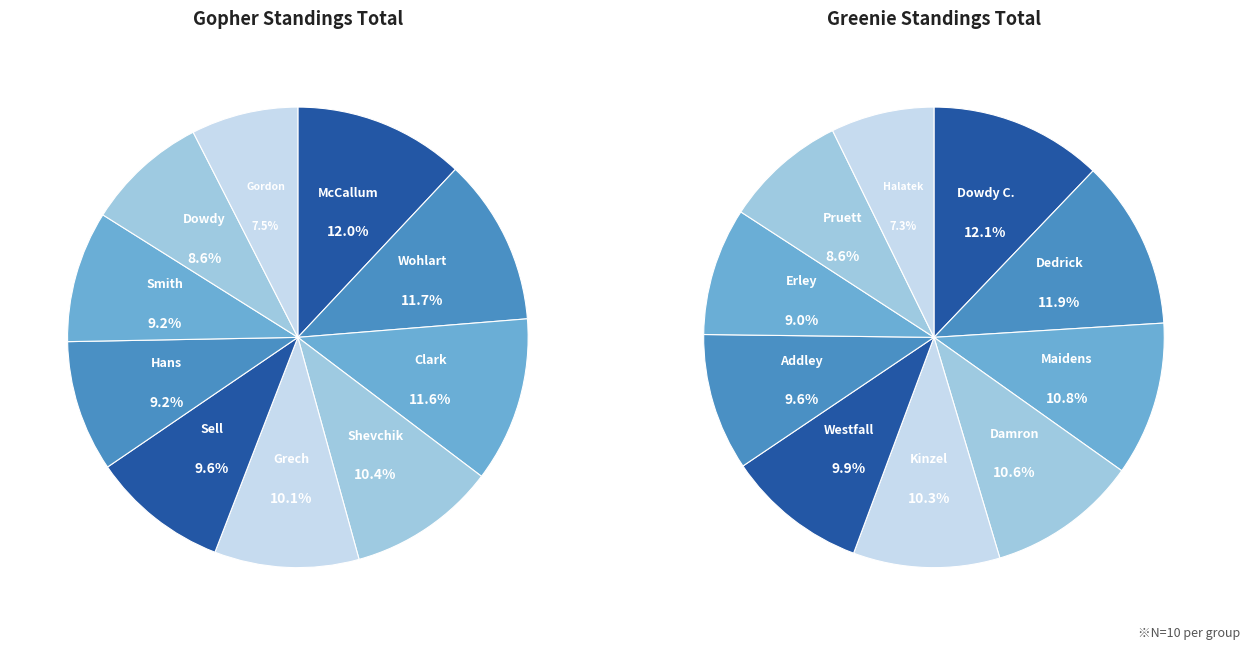

Which has a higher value, Dedrick/Wohlart or Gordon/Halatek?

Dedrick/Wohlart